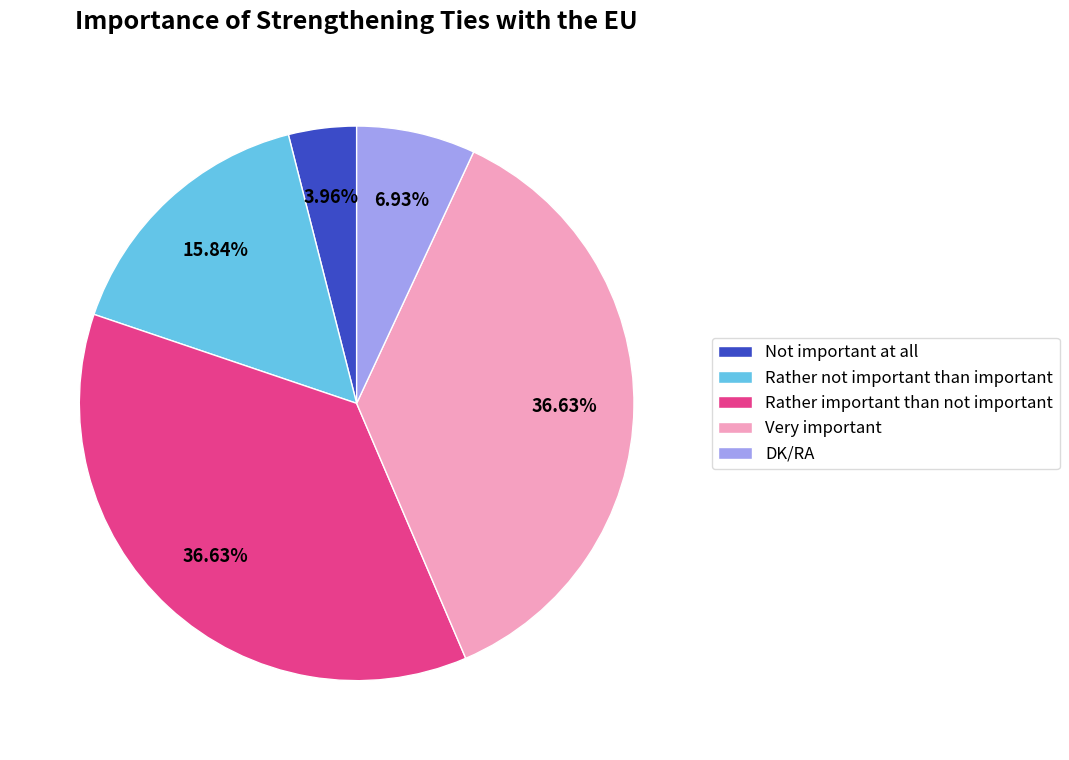

What percentage is the Rather important than not important slice, to the nearest percent?

37%